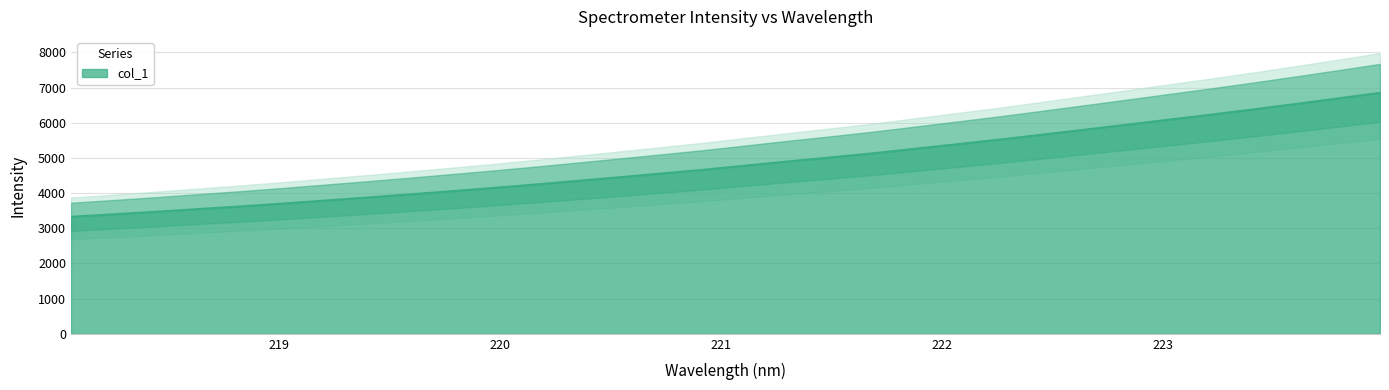

Which category has the lowest value across all series?

218.0596